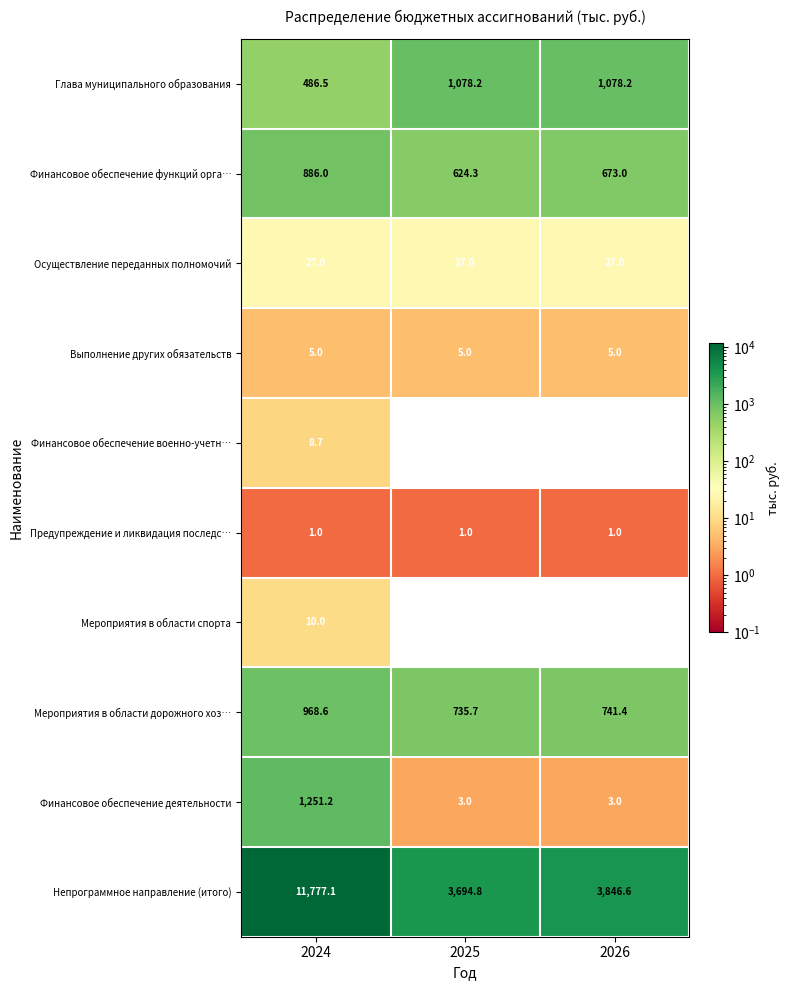

Reading left to right, transcribe all the data shown in this chart.

Глава муниципального образования: 486.5	1078.2	1078.2
Финансовое обеспечение функций орга…: 886.0	624.3	673.0
Осуществление переданных полномочий: 27.0	27.0	27.0
Выполнение других обязательств: 5.0	5.0	5.0
Финансовое обеспечение военно-учетн…: 8.7	0.0	0.0
Предупреждение и ликвидация последс…: 1.0	1.0	1.0
Мероприятия в области спорта: 10.0	0.0	0.0
Мероприятия в области дорожного хоз…: 968.6	735.7	741.4
Финансовое обеспечение деятельности: 1251.2	3.0	3.0
Непрограммное направление (итого): 11777.1	3694.8	3846.6